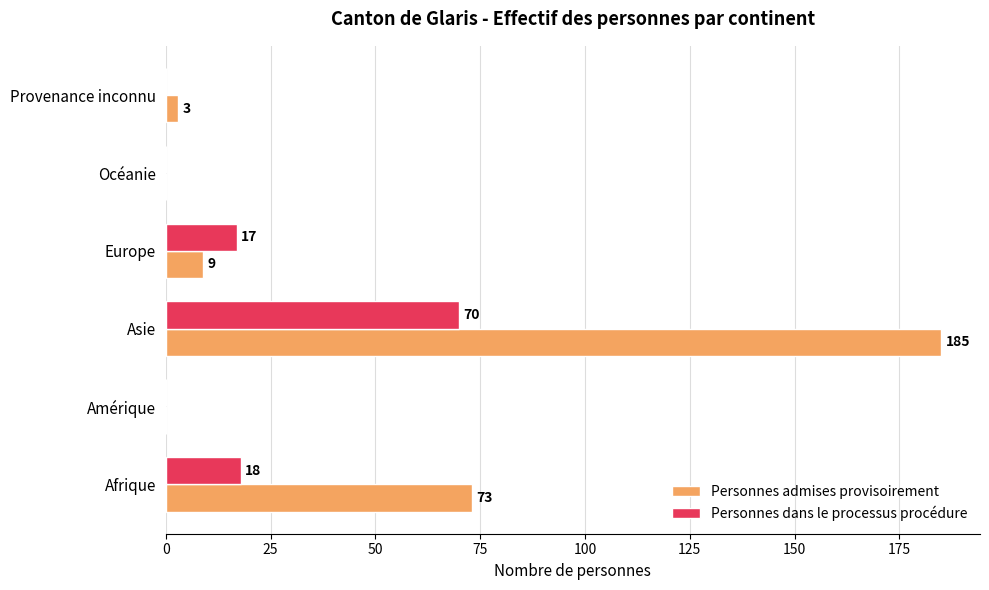

Which series changed the most between Amérique and Provenance inconnu?

Personnes admises provisoirement